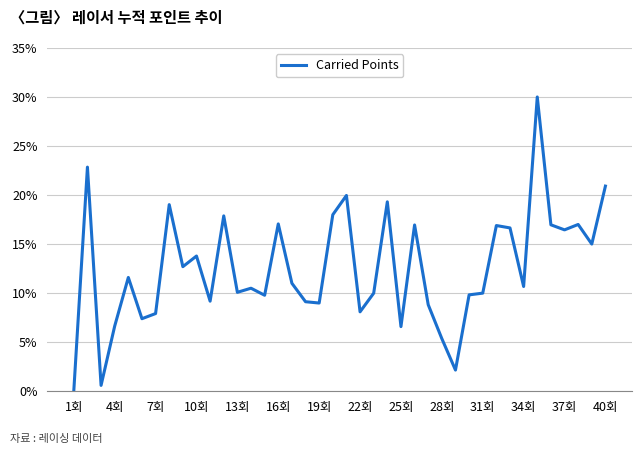

Reading left to right, extract all data points from this chart.

0.0	0.2	0.0	0.1	0.1	0.1	0.1	0.2	0.1	0.1	0.1	0.2	0.1	0.1	0.1	0.2	0.1	0.1	0.1	0.2	0.2	0.1	0.1	0.2	0.1	0.2	0.1	0.1	0.0	0.1	0.1	0.2	0.2	0.1	0.3	0.2	0.2	0.2	0.1	0.2